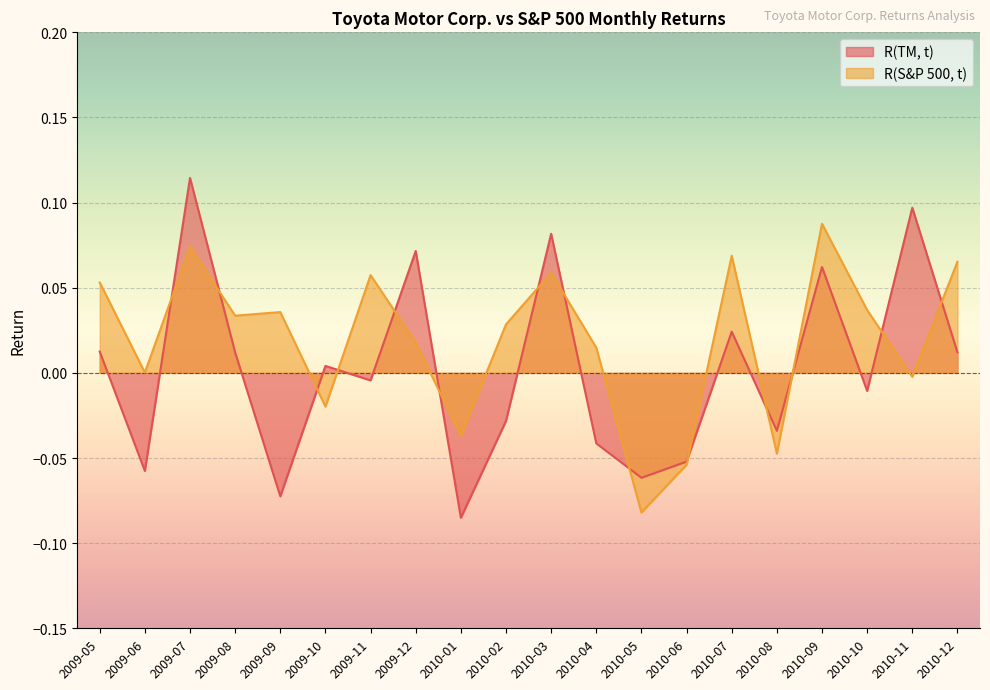

The value of R(S&P 500, t) at 2010-06 is -0.0. True or false?

False